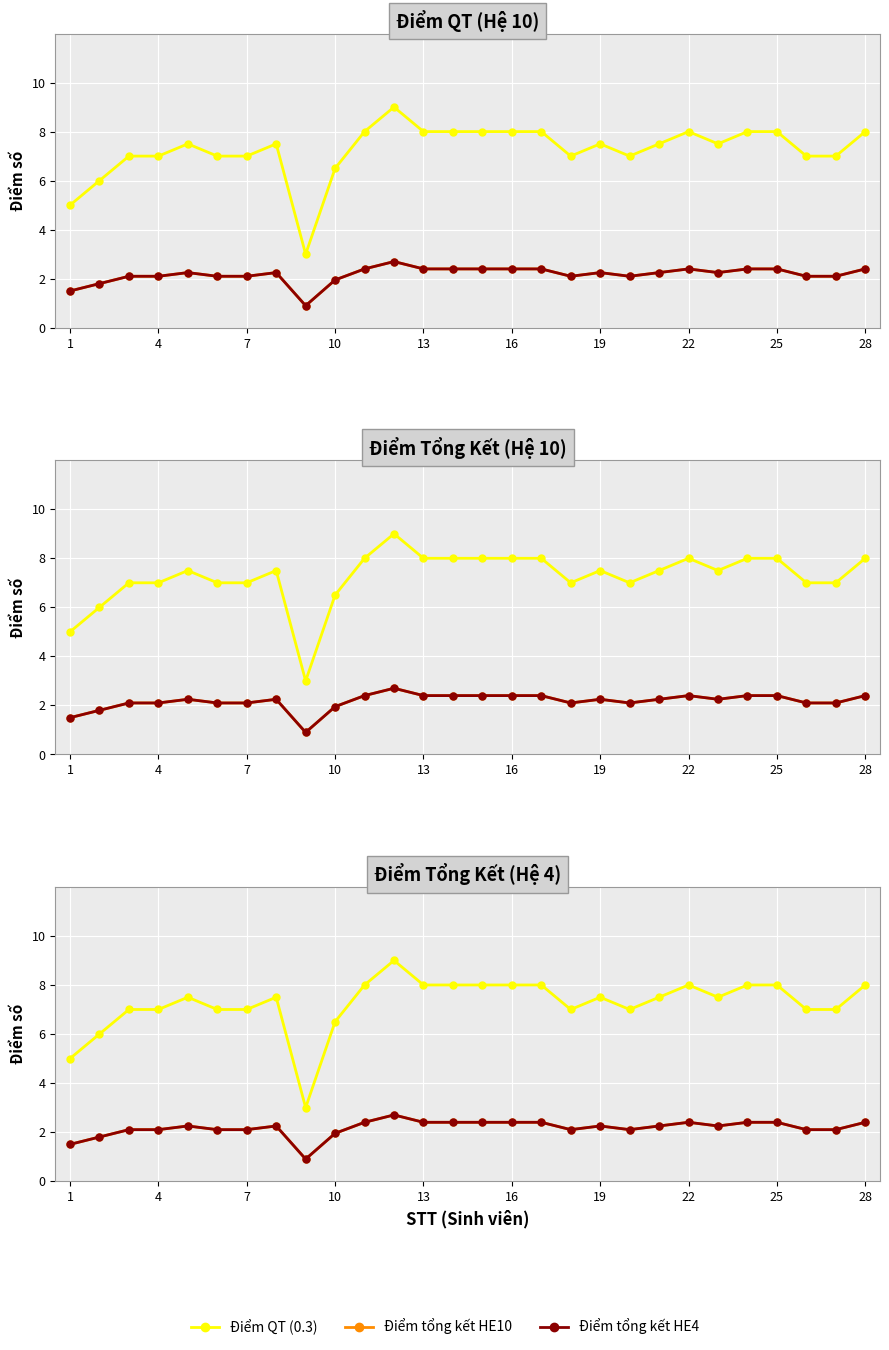

How many lines are shown in the chart?

3